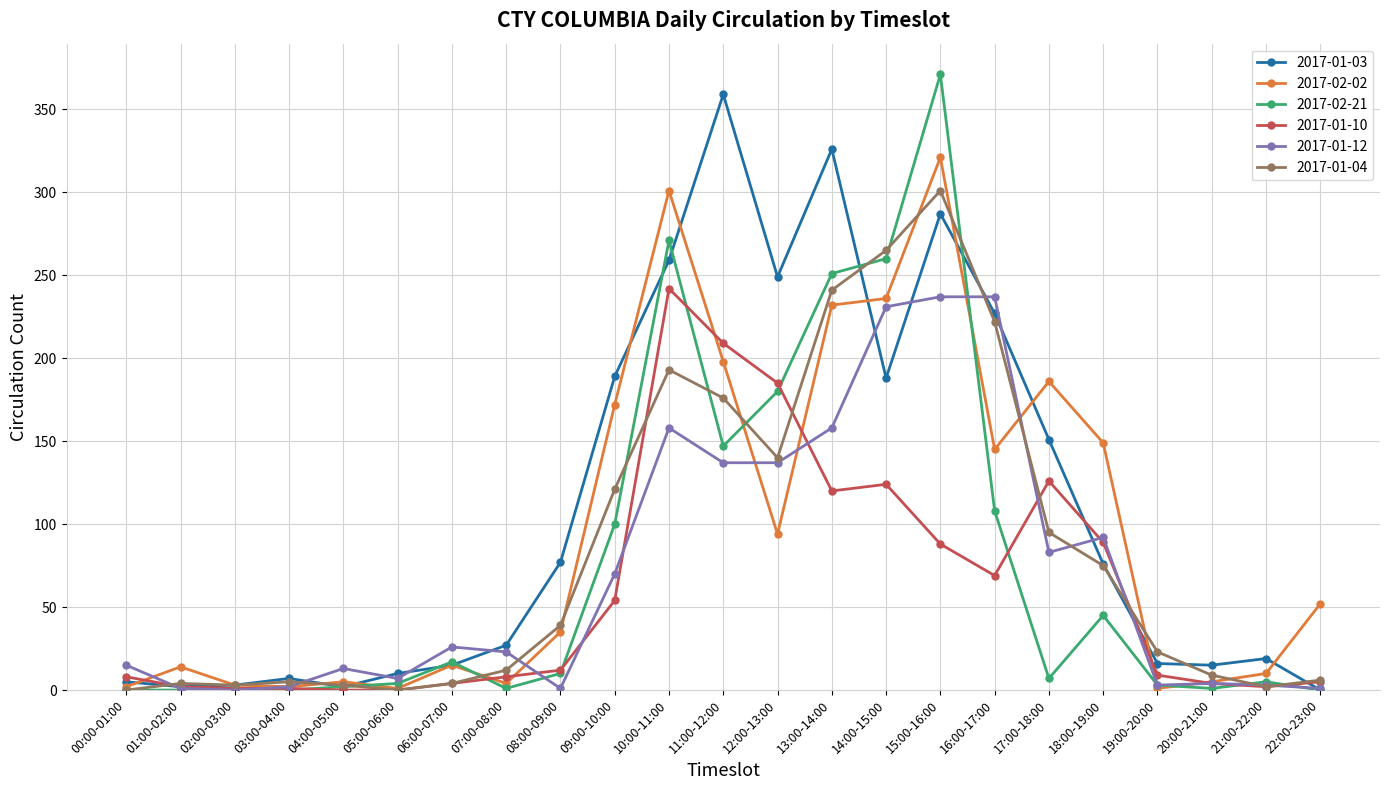

At which category is the sum across all series the highest?

15:00-16:00